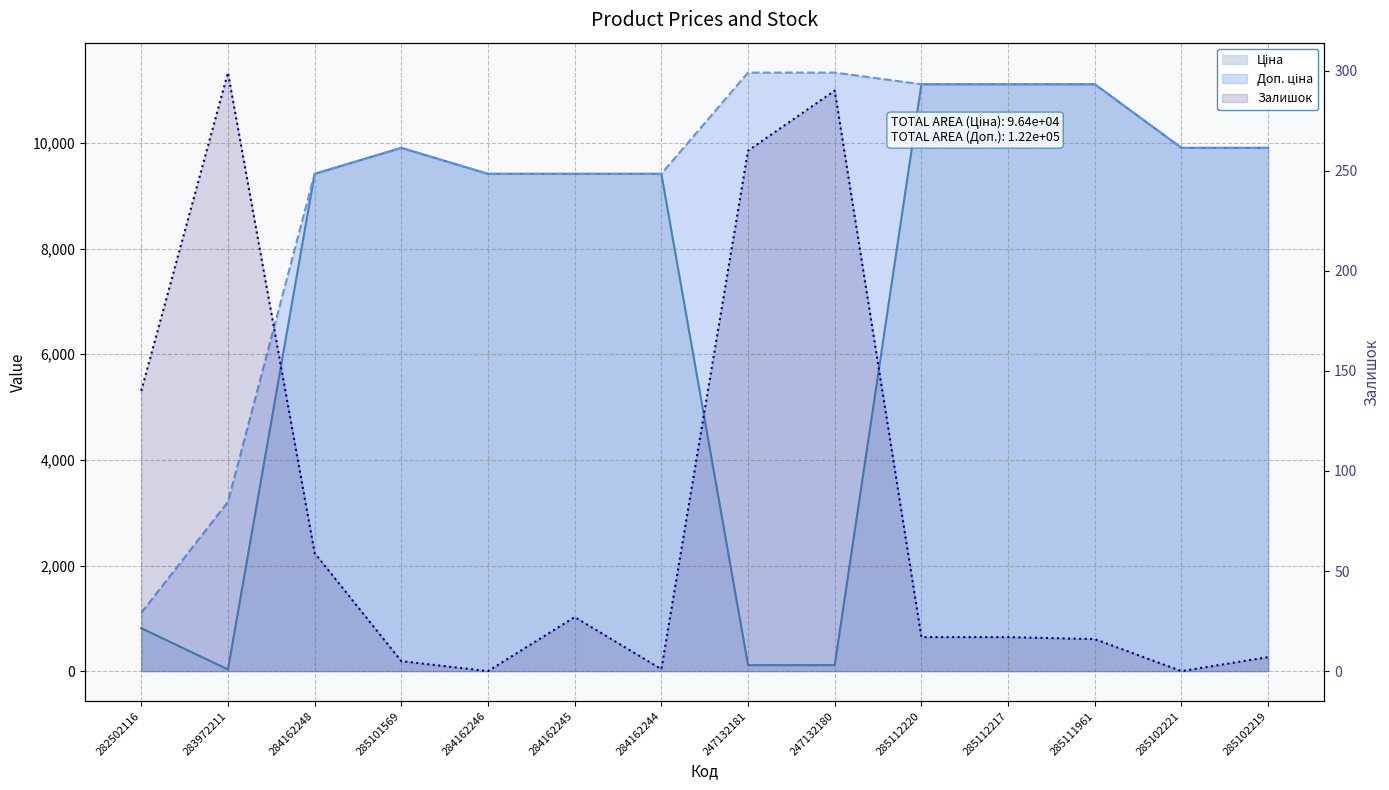

Reading right to left, list all the values displayed in this chart.

Ціна: 9908.5	9908.5	11113.6	11113.6	11113.6	113.3	113.3	9416.9	9416.9	9416.9	9908.5	9416.9	32.0	813.0
Доп. ціна: 9908.5	9908.5	11113.6	11113.6	11113.6	11334.0	11334.0	9416.9	9416.9	9416.9	9908.5	9416.9	3205.0	1101.8
Залишок: 7.0	0.0	16.0	17.0	17.0	290.0	260.0	1.0	27.0	0.0	5.0	59.0	299.0	140.0